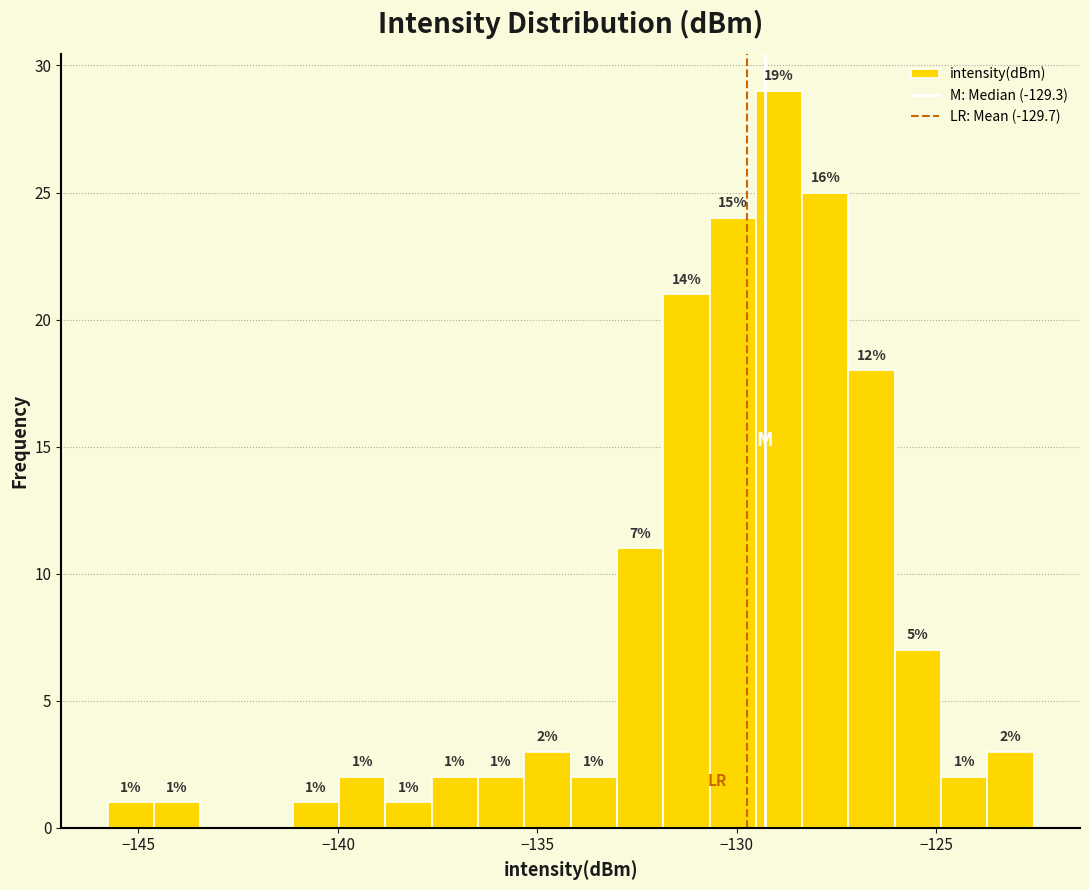

Around what value on the x-axis is the tallest bar? Give the approximate position of its centre, as read against the axis.

-129.0